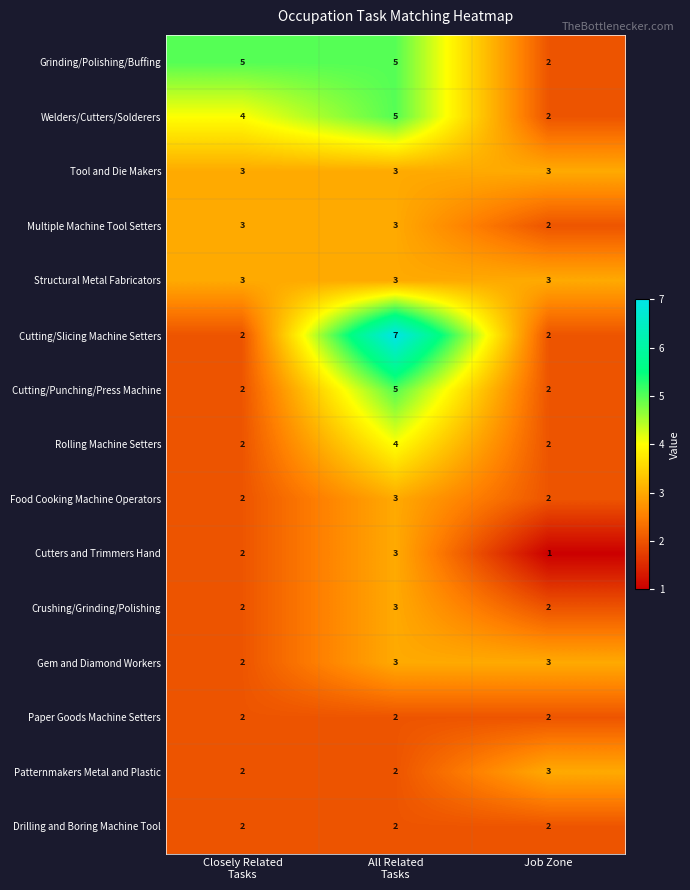

What is the spread (max minus min) of values at Closely Related
Tasks?

3